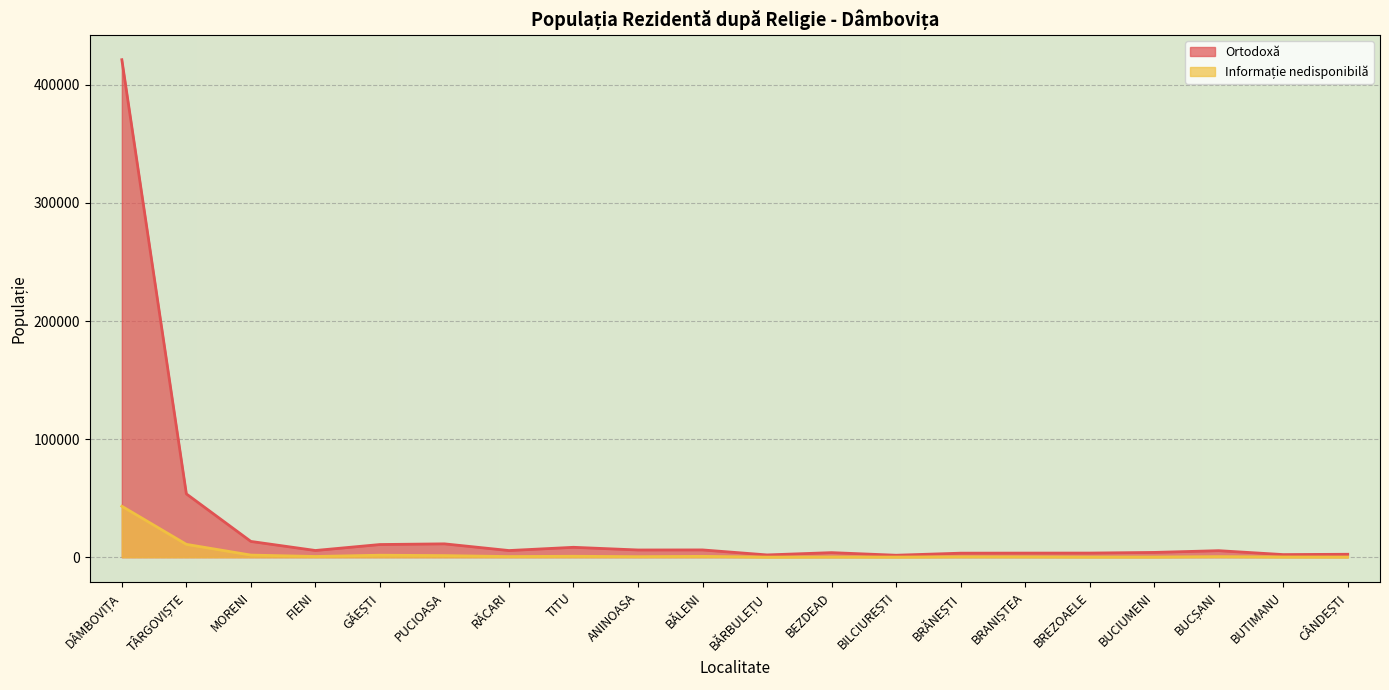

The value of Ortodoxă at BEZDEAD is 3855. True or false?

True